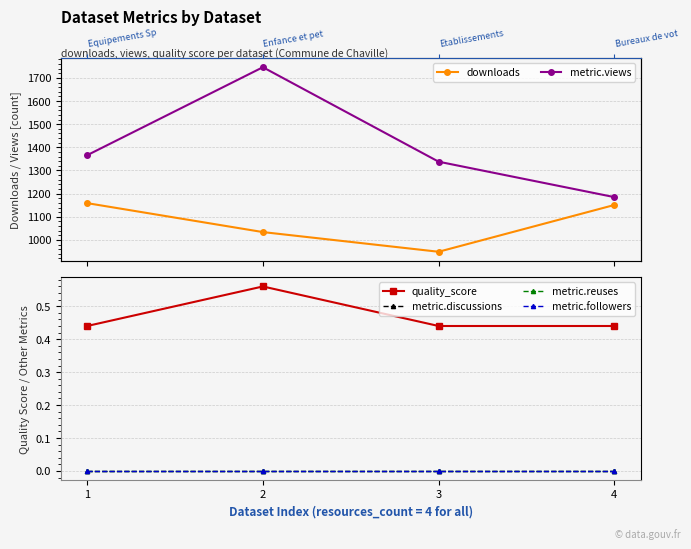

Reading left to right, extract all data points from this chart.

downloads: 1159.0	1034.0	949.0	1151.0
metric.views: 1366.0	1746.0	1338.0	1185.0
quality_score: 0.4	0.6	0.4	0.4
metric.discussions: 0.0	0.0	0.0	0.0
metric.reuses: 0.0	0.0	0.0	0.0
metric.followers: 0.0	0.0	0.0	0.0